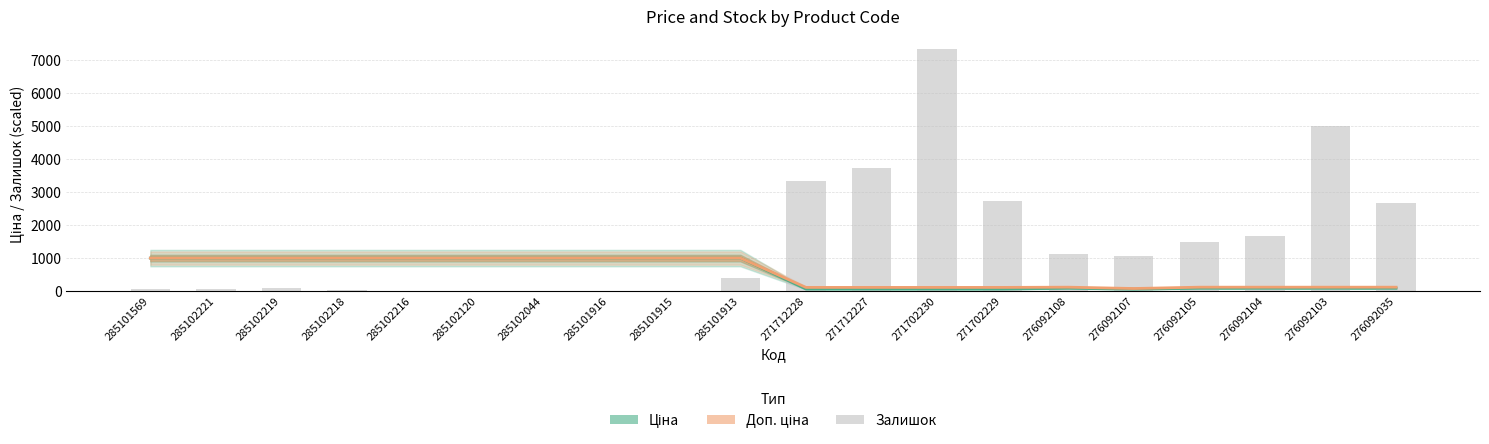

List the labels in order of Залишок value, smallest first.

285102216, 285102120, 285101916, 285101915, 285102044, 285102218, 285102221, 285101569, 285102219, 285101913, 276092107, 276092108, 276092105, 276092104, 276092035, 271702229, 271712228, 271712227, 276092103, 271702230